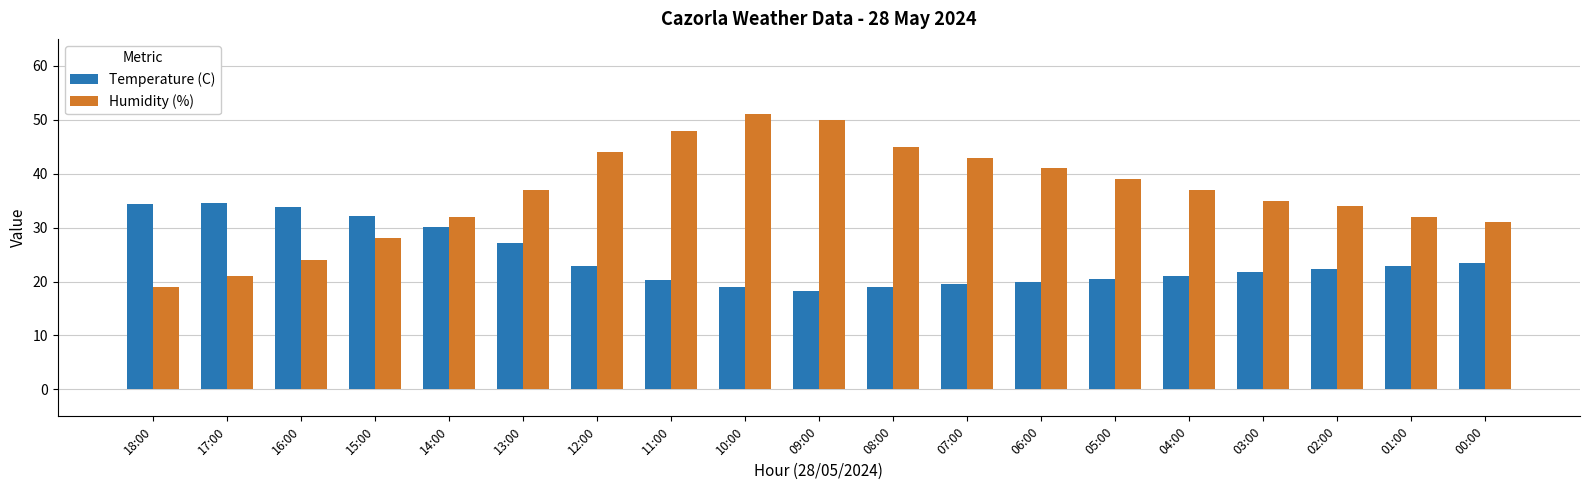

Rank the series by their average value, from lowest to highest.

Temperature (C), Humidity (%)